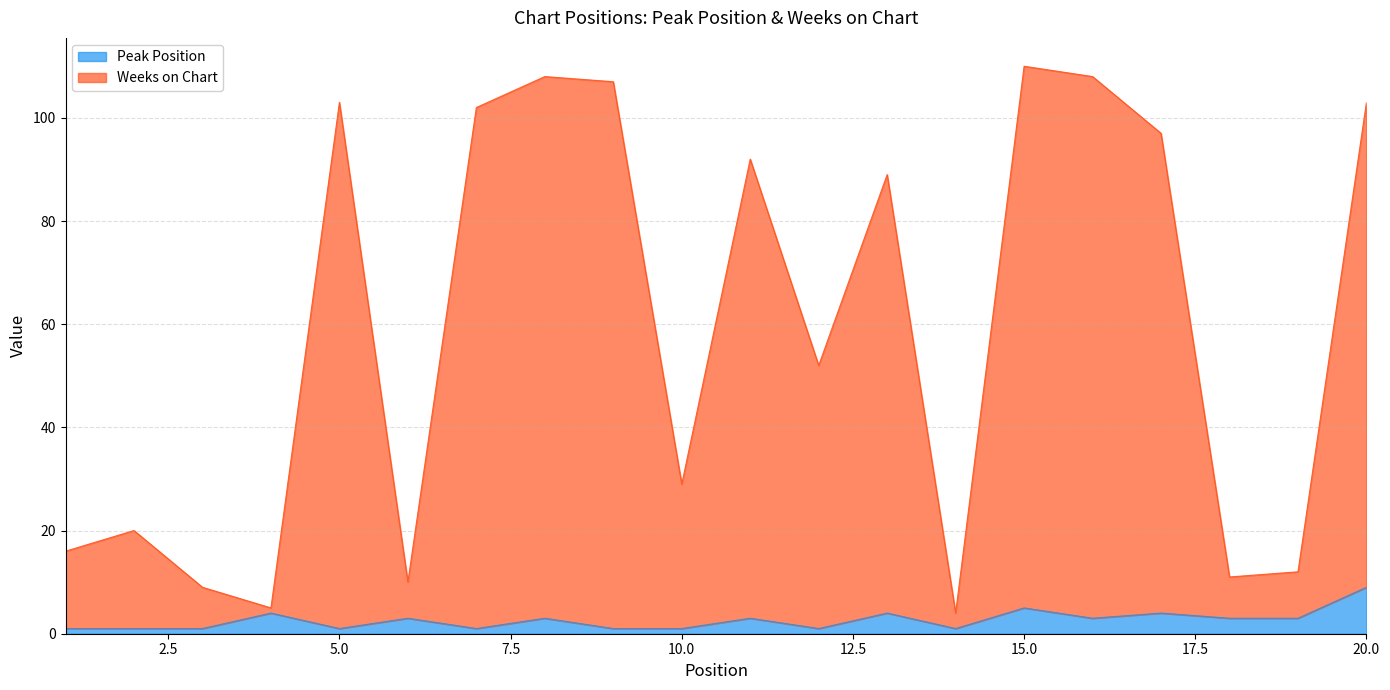

Which has a higher value, 3 or 18?

18